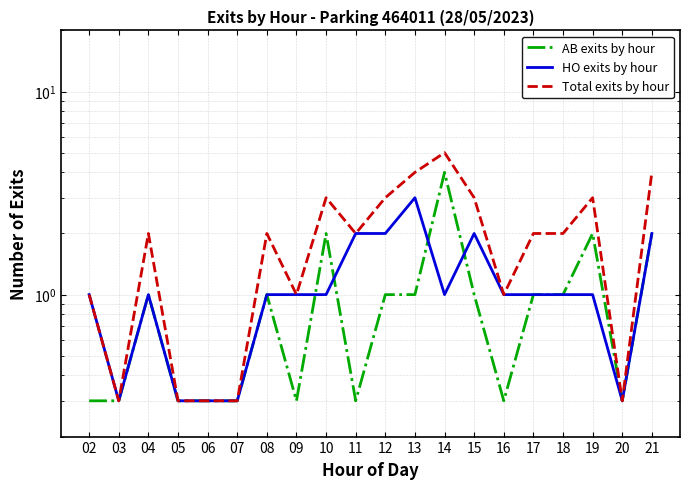

What are all the series names shown in the legend?

AB exits by hour, HO exits by hour, Total exits by hour